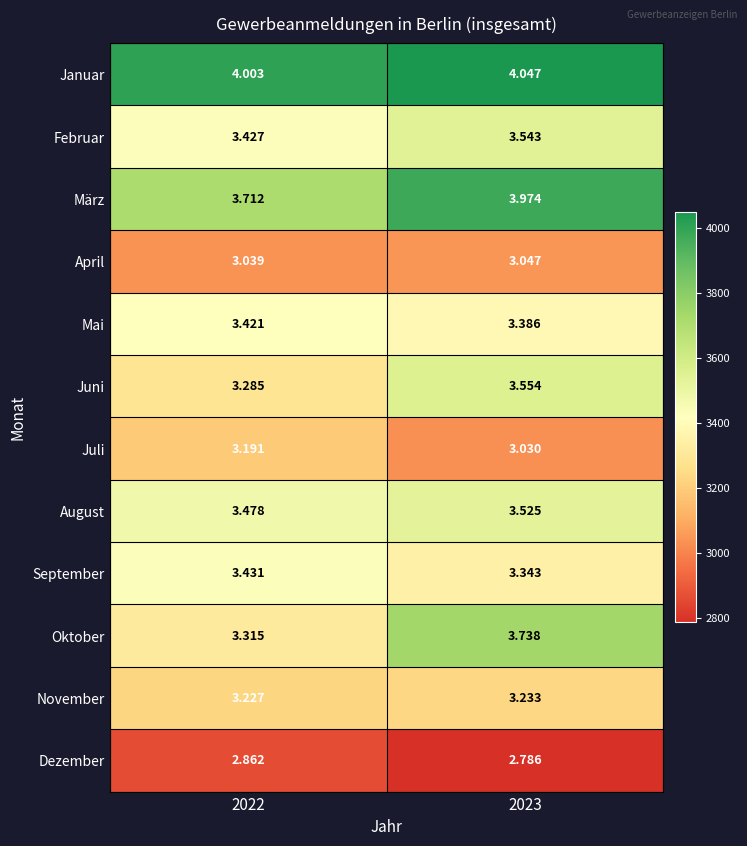

Rank the series at 2023 from lowest to highest value.

Dezember, Juli, April, November, September, Mai, August, Februar, Juni, Oktober, März, Januar